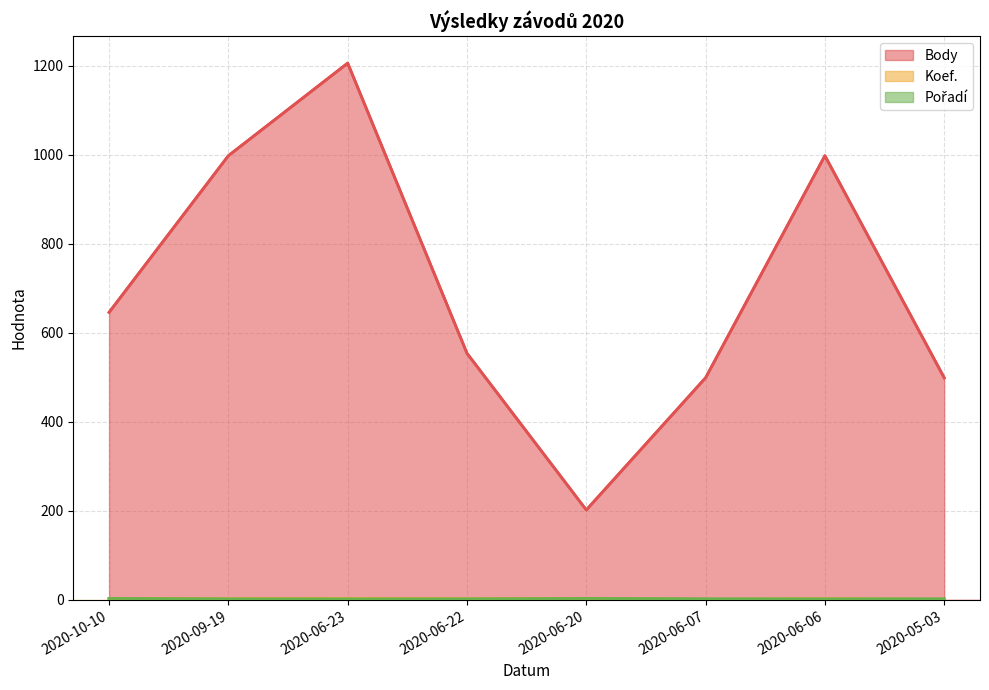

What is the sum of all Pořadí values?

18